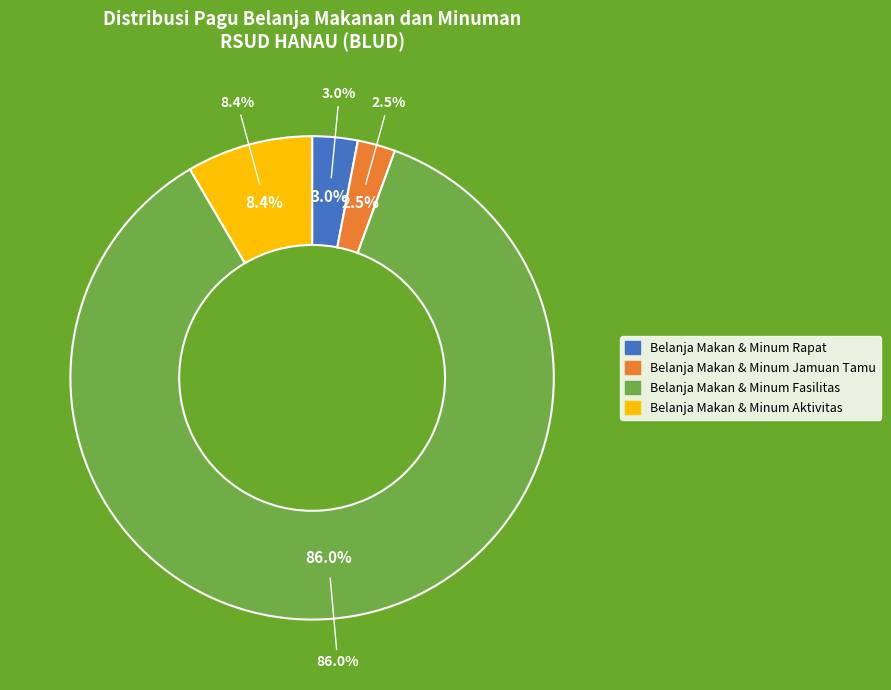

Between 38945794 and 38945790, which is larger?

38945794